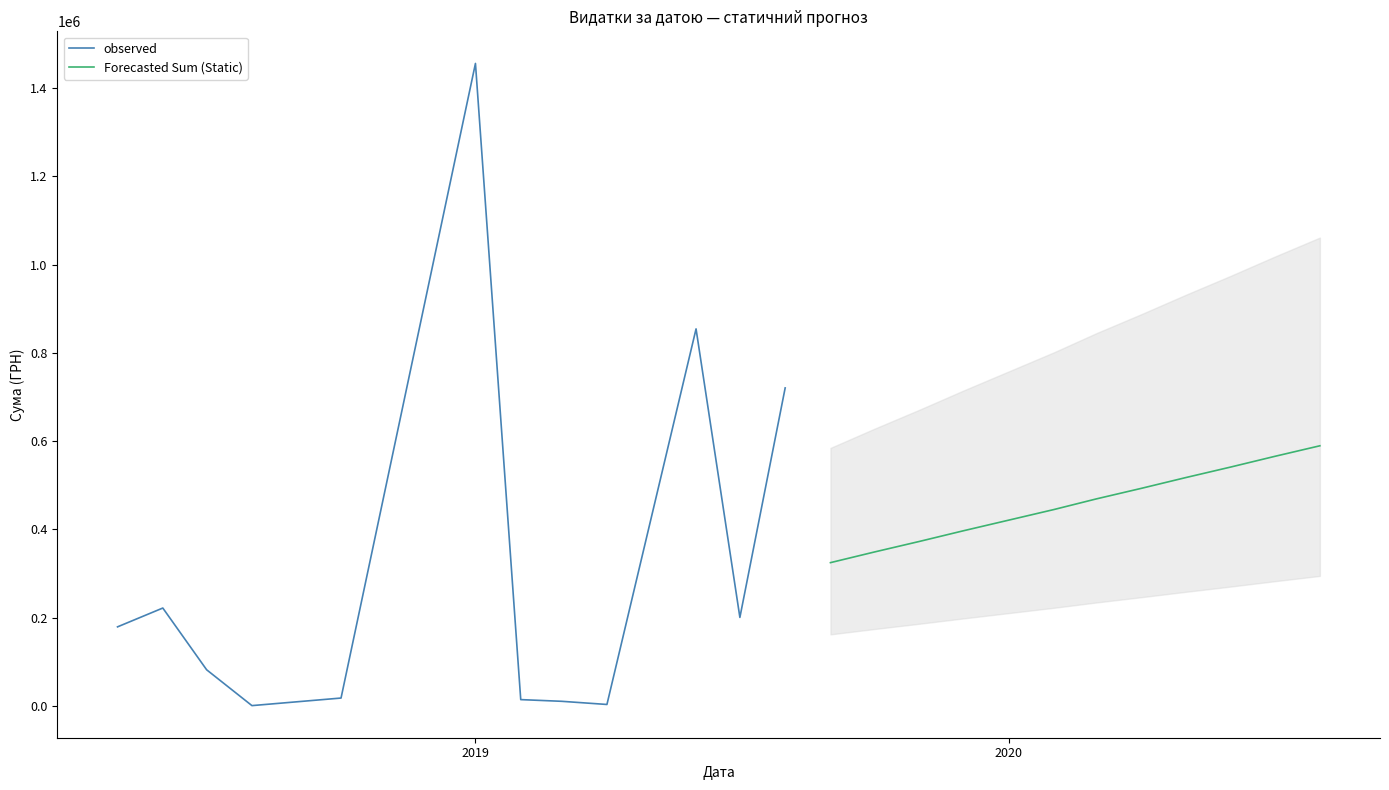

What are all the series names shown in the legend?

observed, Forecasted Sum (Static)